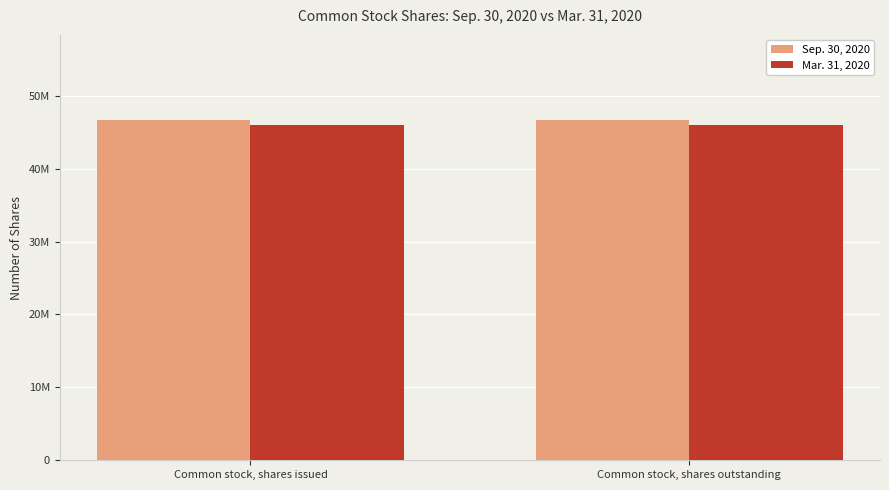

Does the chart contain stacked bars?

No